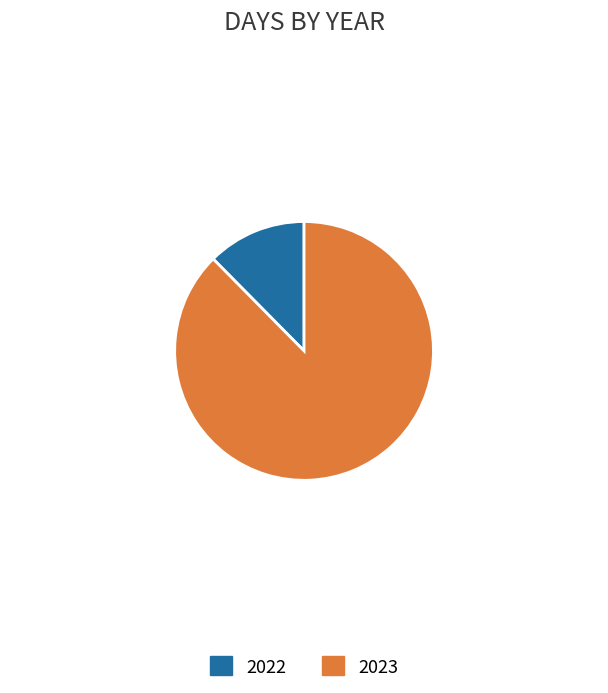

What is the smallest slice in the pie chart?

2022